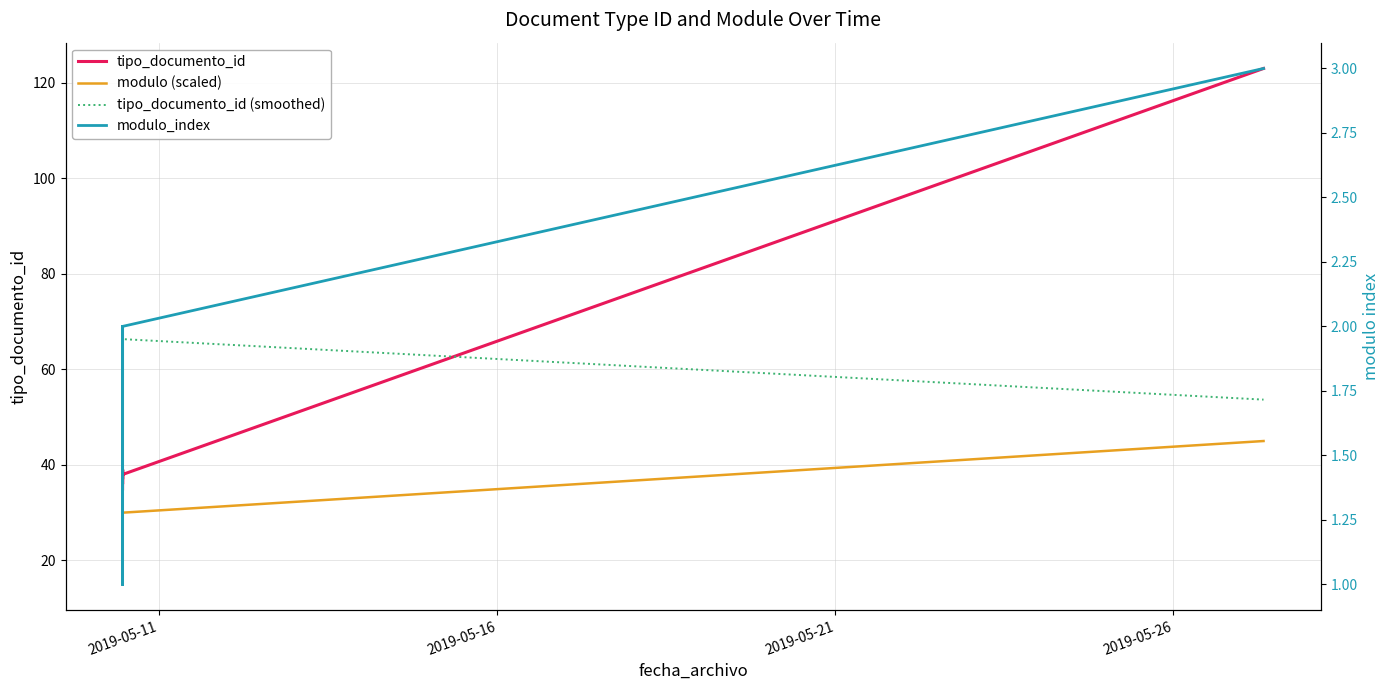

True or false: tipo_documento_id and modulo (scaled) intersect in this chart.

False